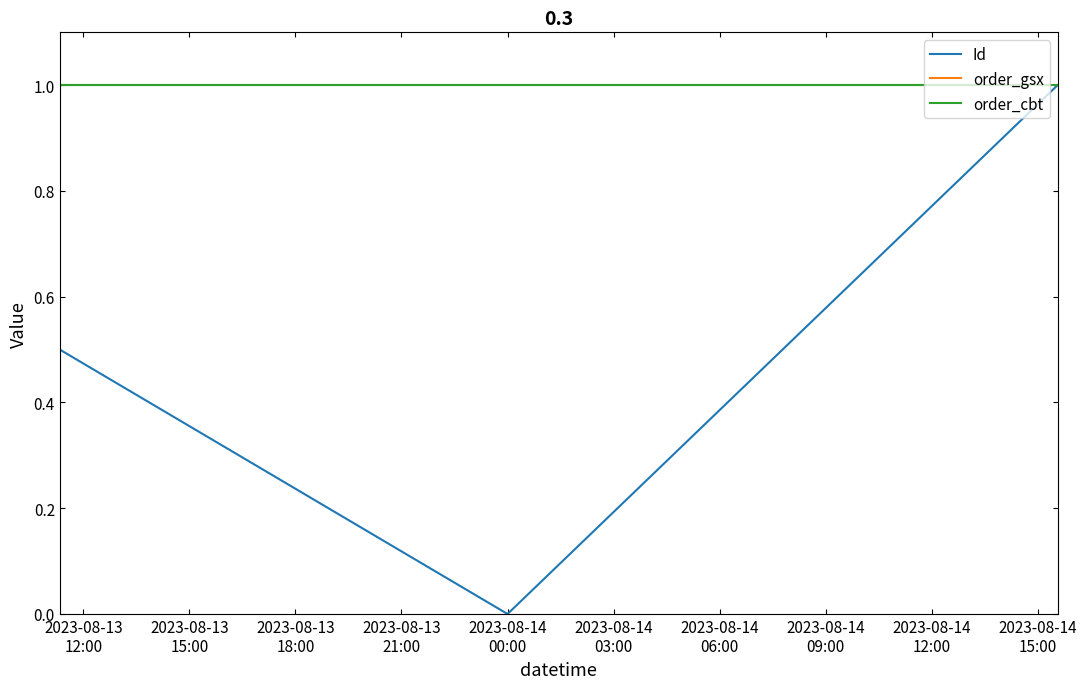

Which series has the largest total across all categories?

order_gsx